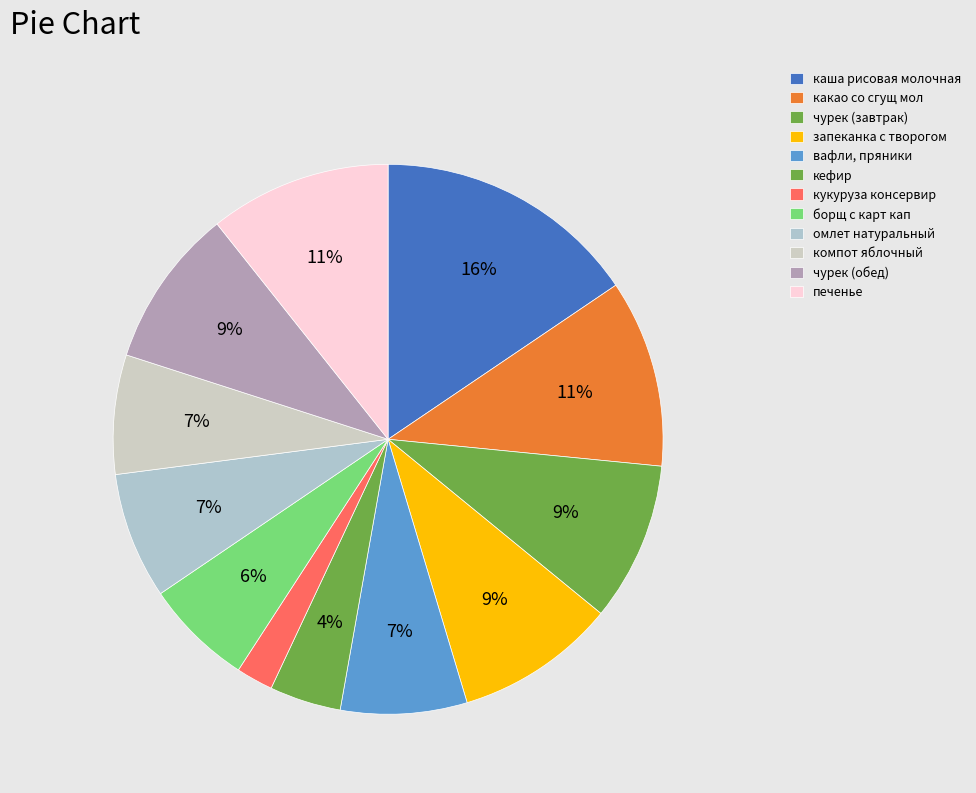

To the nearest percent, what is the difference between the largest and smallest slice percentages?

13%